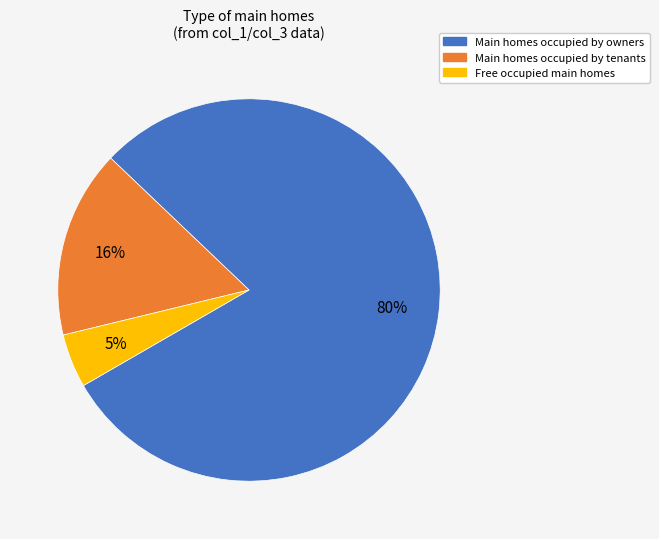

What is the ratio of the value at Main homes occupied by owners to the value at Main homes occupied by tenants?

5.0